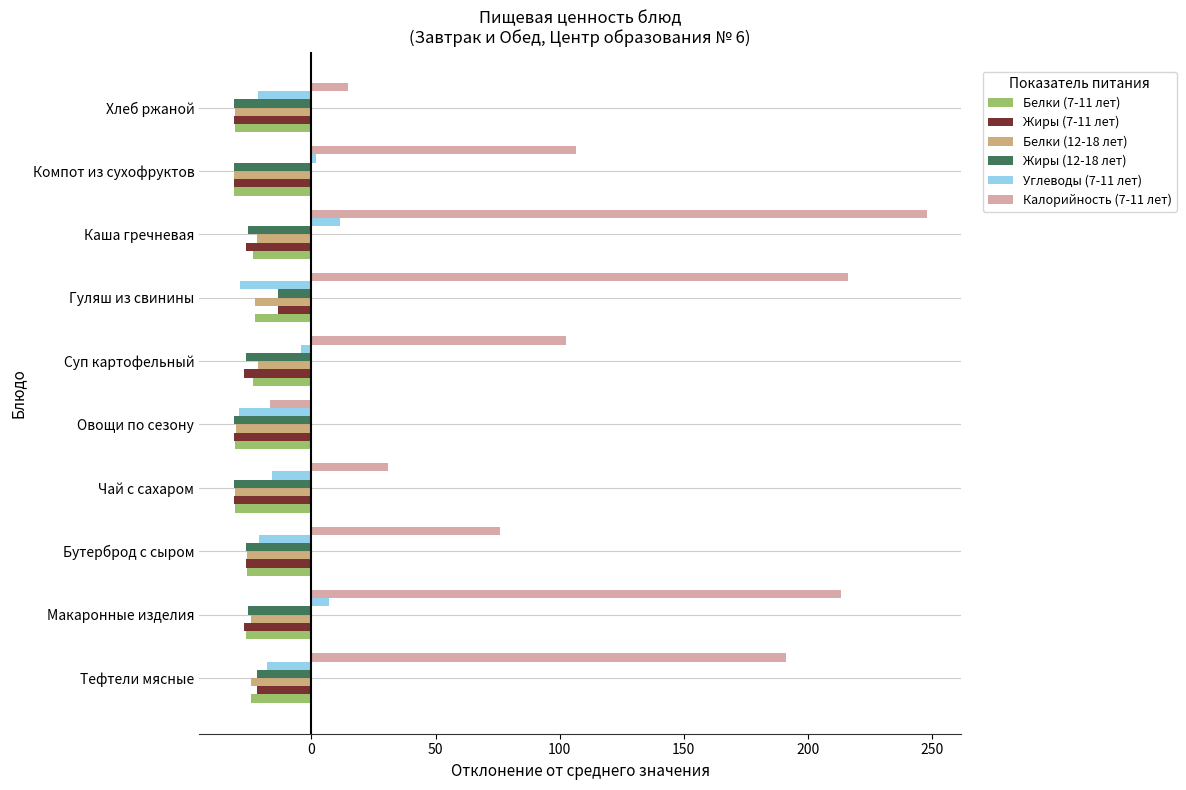

The Углеводы (7-11 лет) series shows -29.0 at Овощи по сезону. True or false?

True